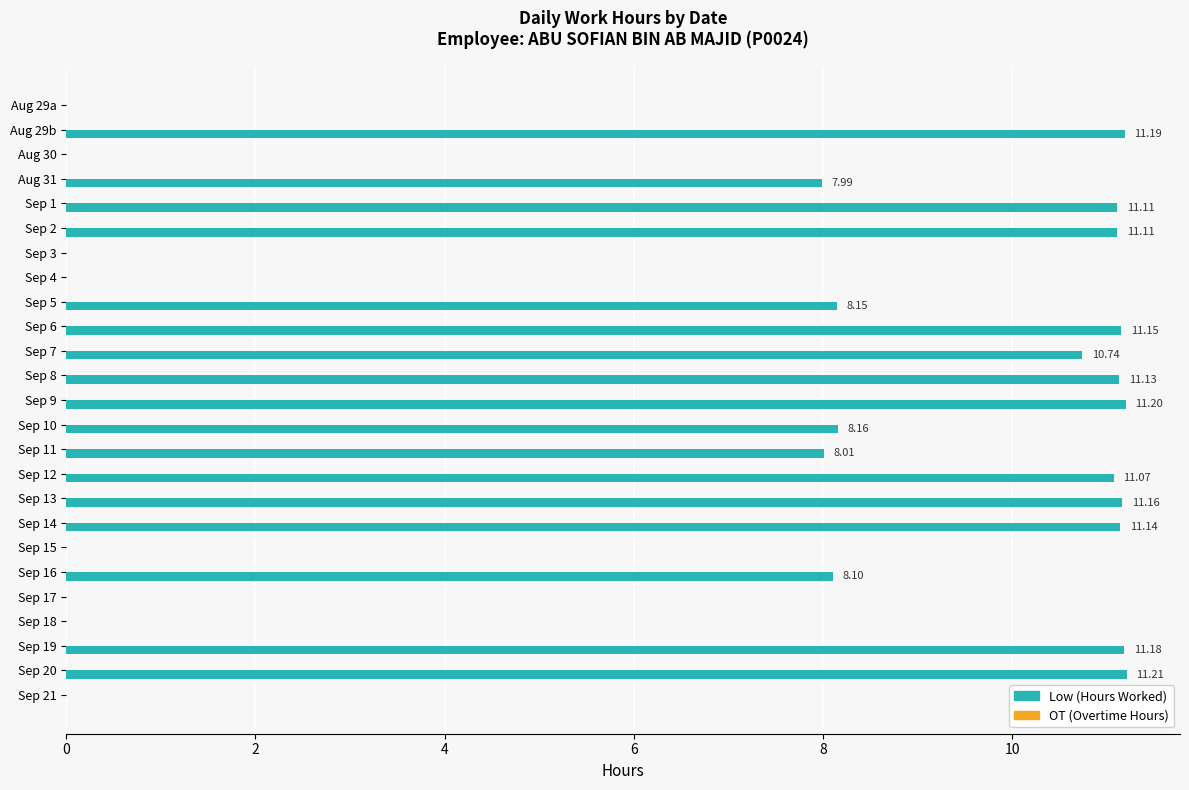

What is the sum of the values at Sep 17 and Sep 20?

11.2